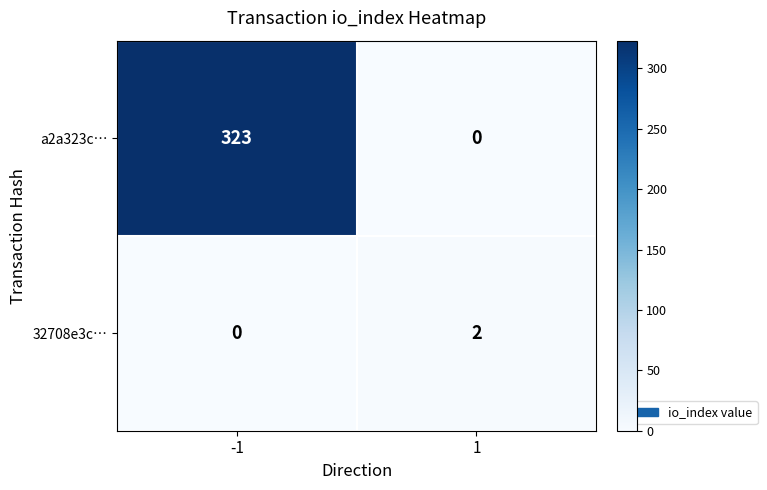

Between -1 and 1, which series saw the biggest shift?

a2a323c…